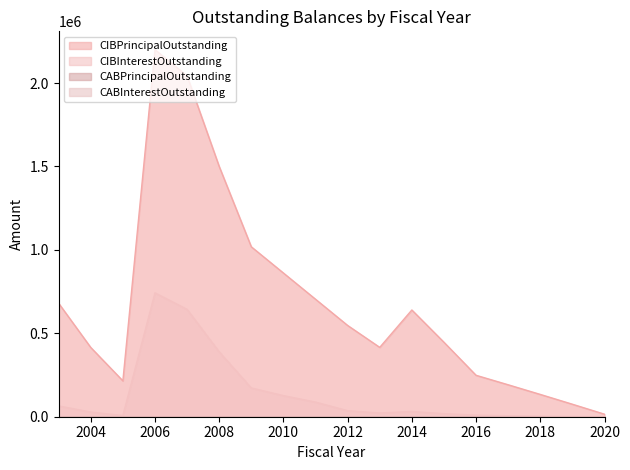

True or false: CIBPrincipalOutstanding and CIBInterestOutstanding cross at least once.

False